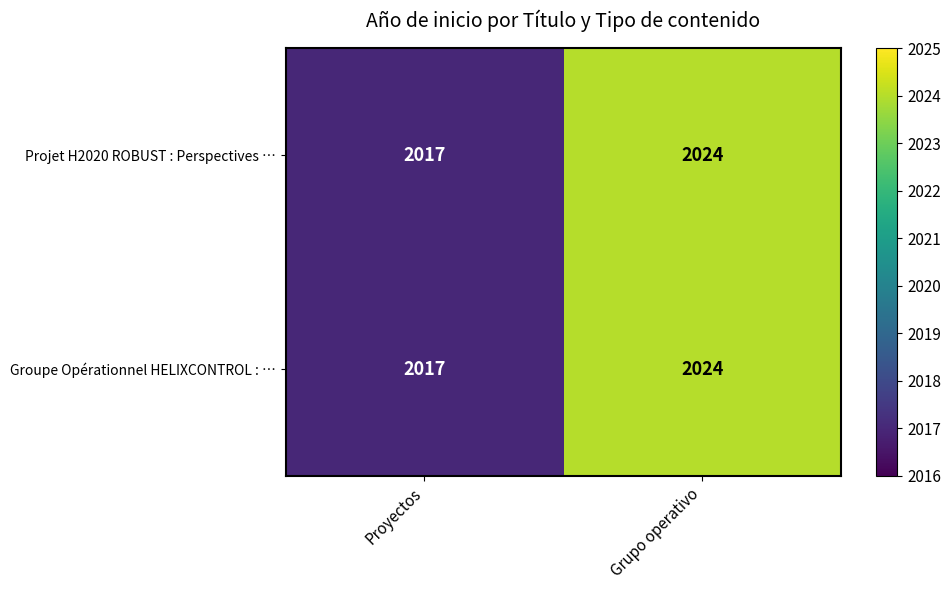

How many series are shown in this chart?

2